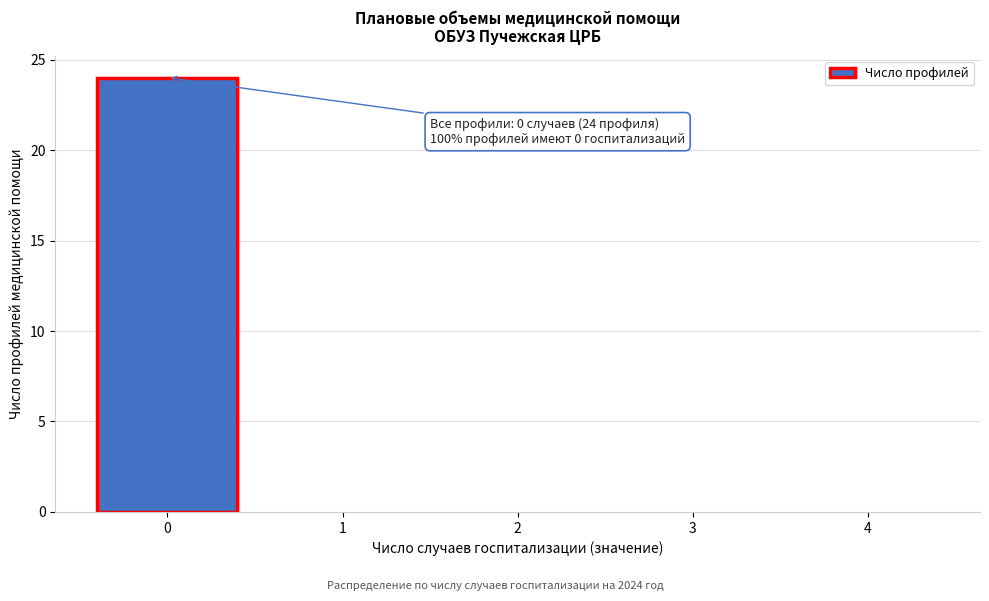

Over which range of the x-axis is the bar tallest?

-0.5 to 0.5